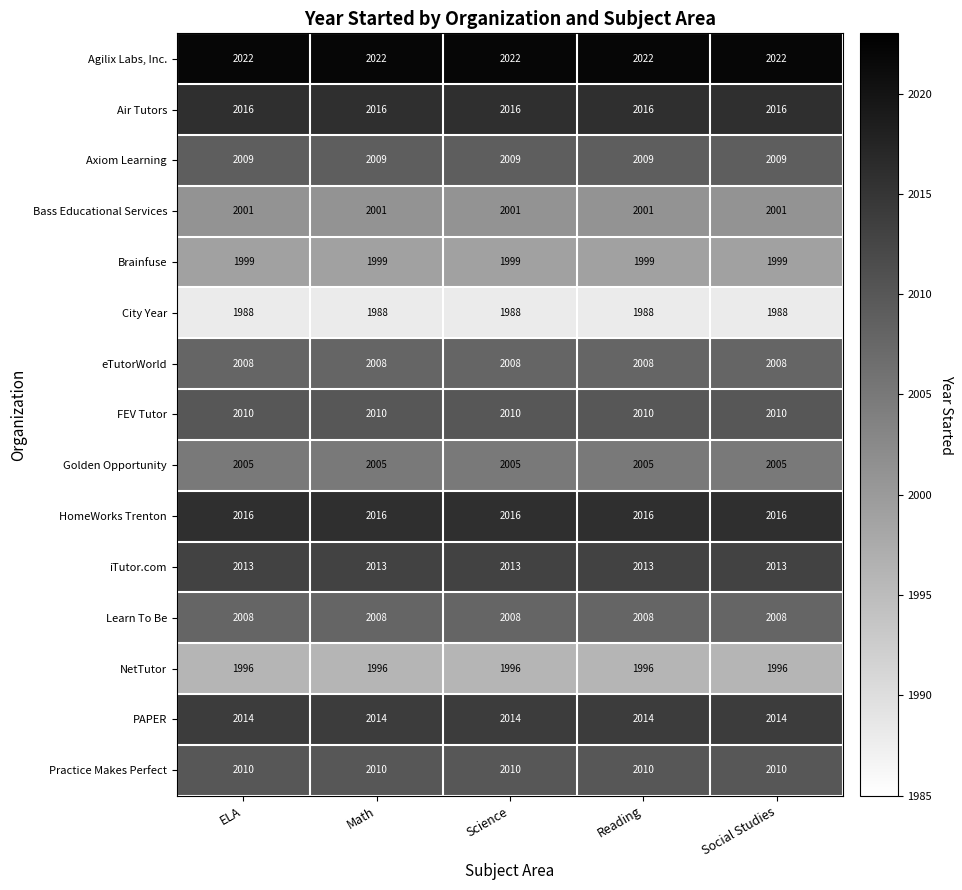

What is the difference between the highest and lowest values at ELA?

34